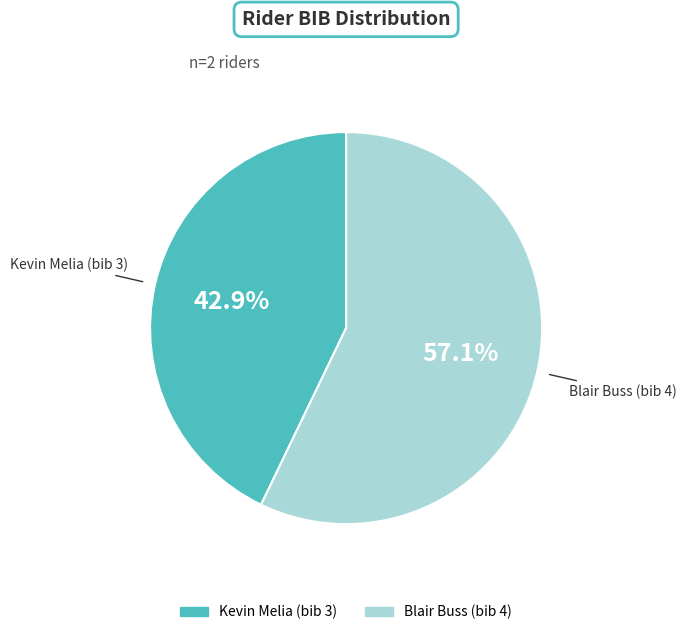

To the nearest percent, what is the difference between the Kevin Melia (bib 3) and Blair Buss (bib 4) slice percentages?

14%